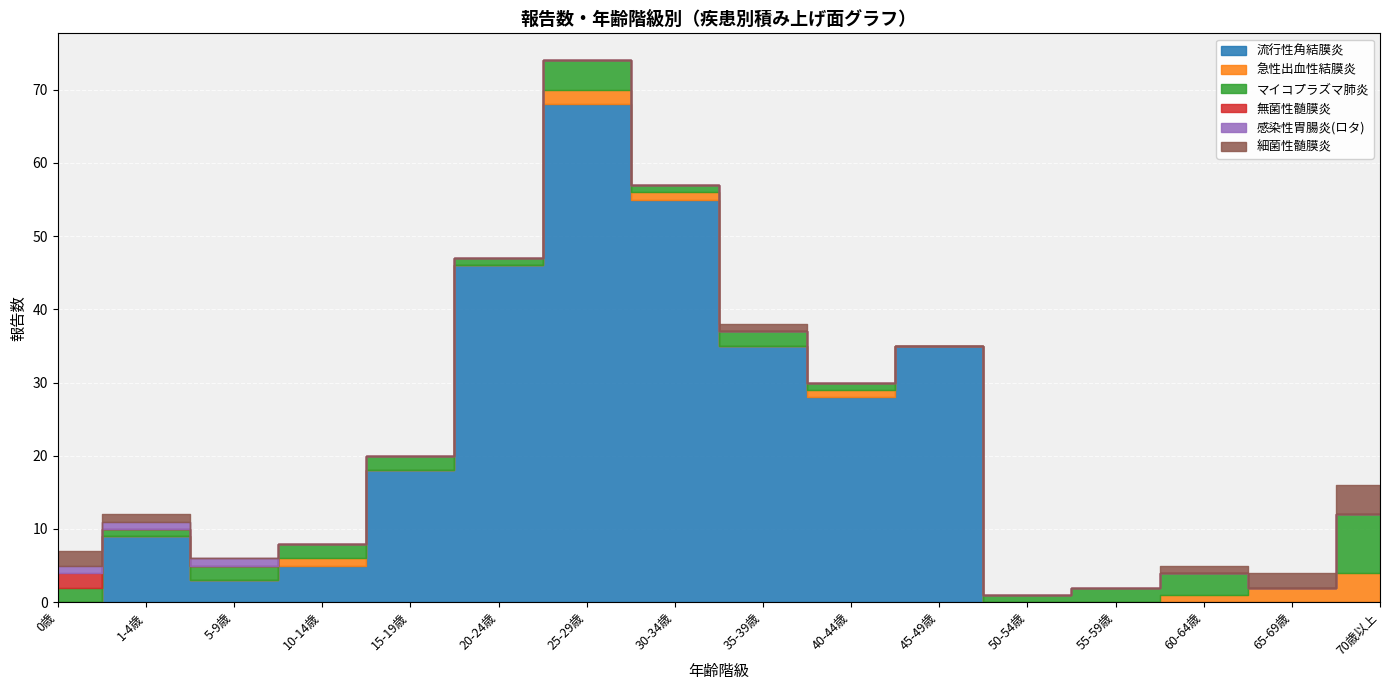

At which label is 急性出血性結膜炎 closest to 2?

25-29歳